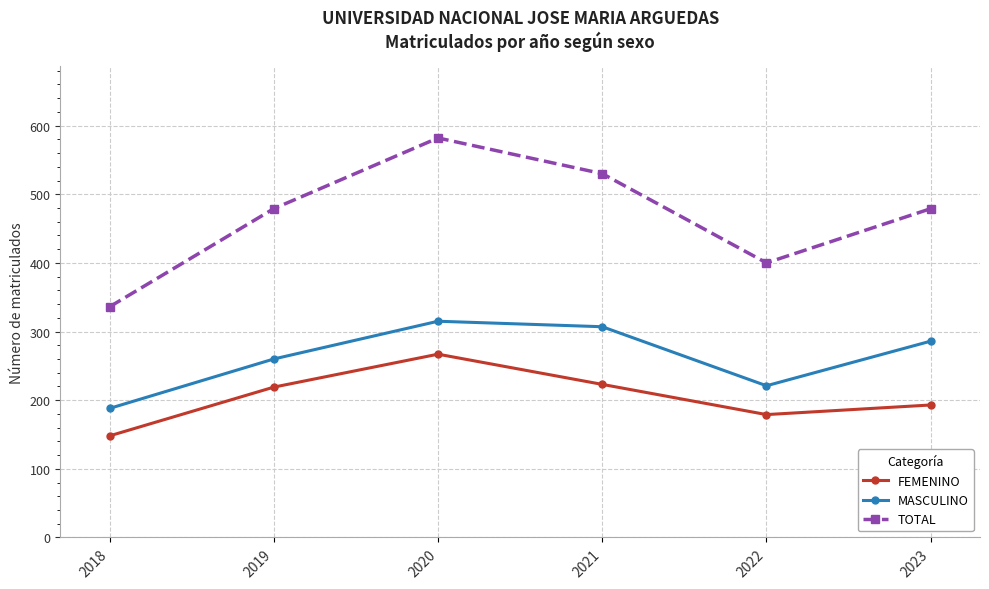

What is the difference between the highest and lowest values at 2018?

188